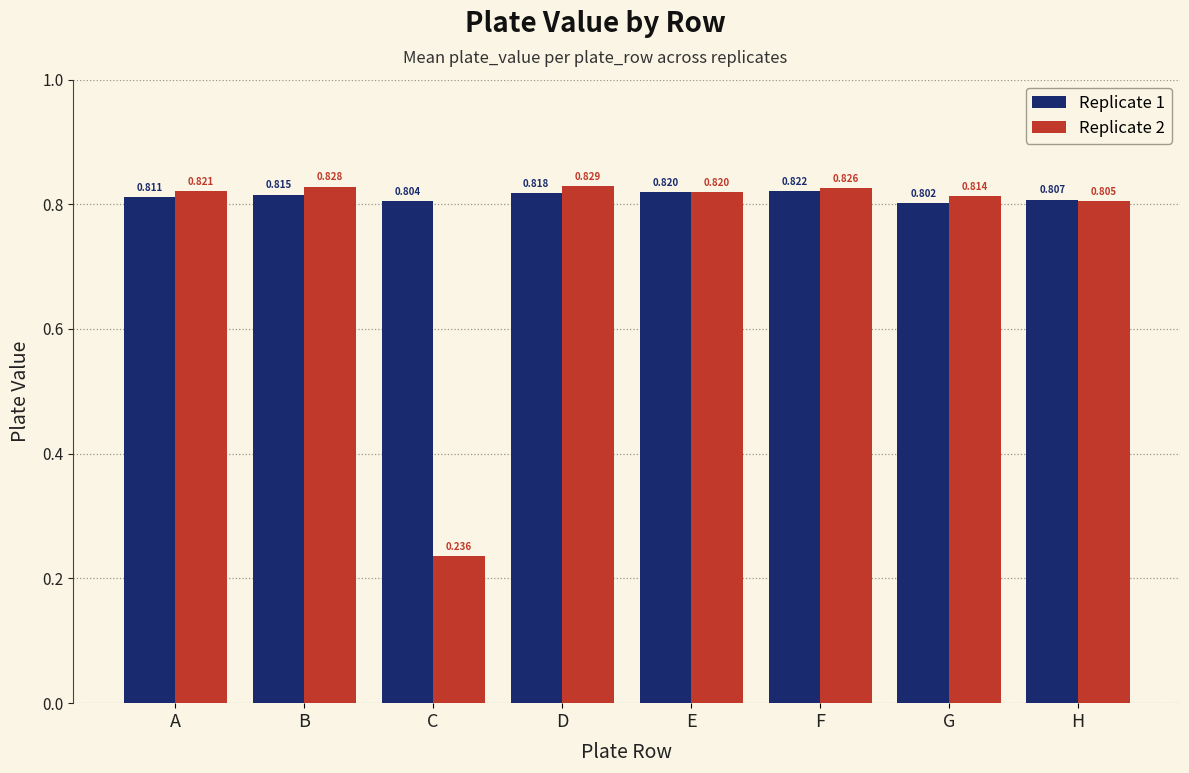

The Replicate 1 series shows 0.8 at B. True or false?

True